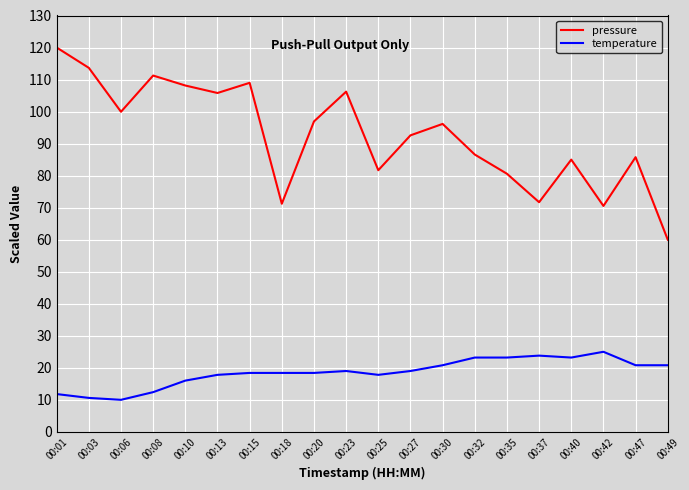

Which series has the largest total across all categories?

pressure